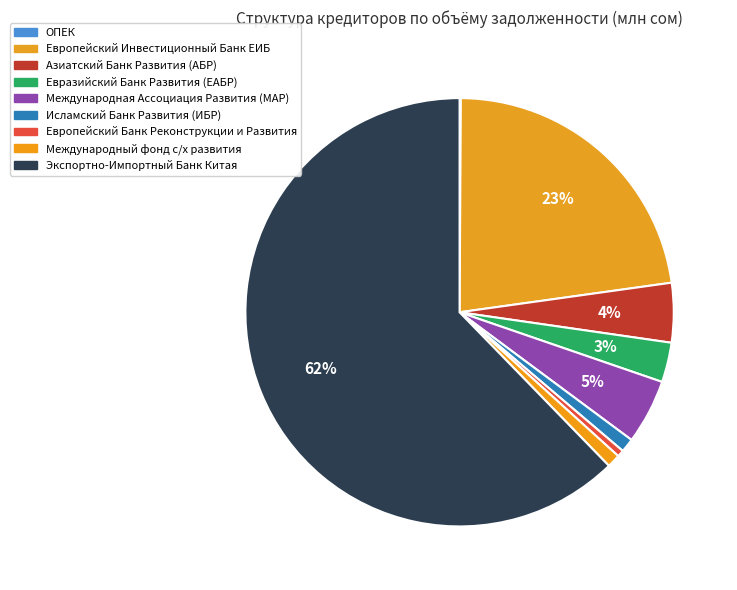

To the nearest percent, what is the difference between the ОПЕК and Исламский Банк Развития (ИБР) slice percentages?

1%